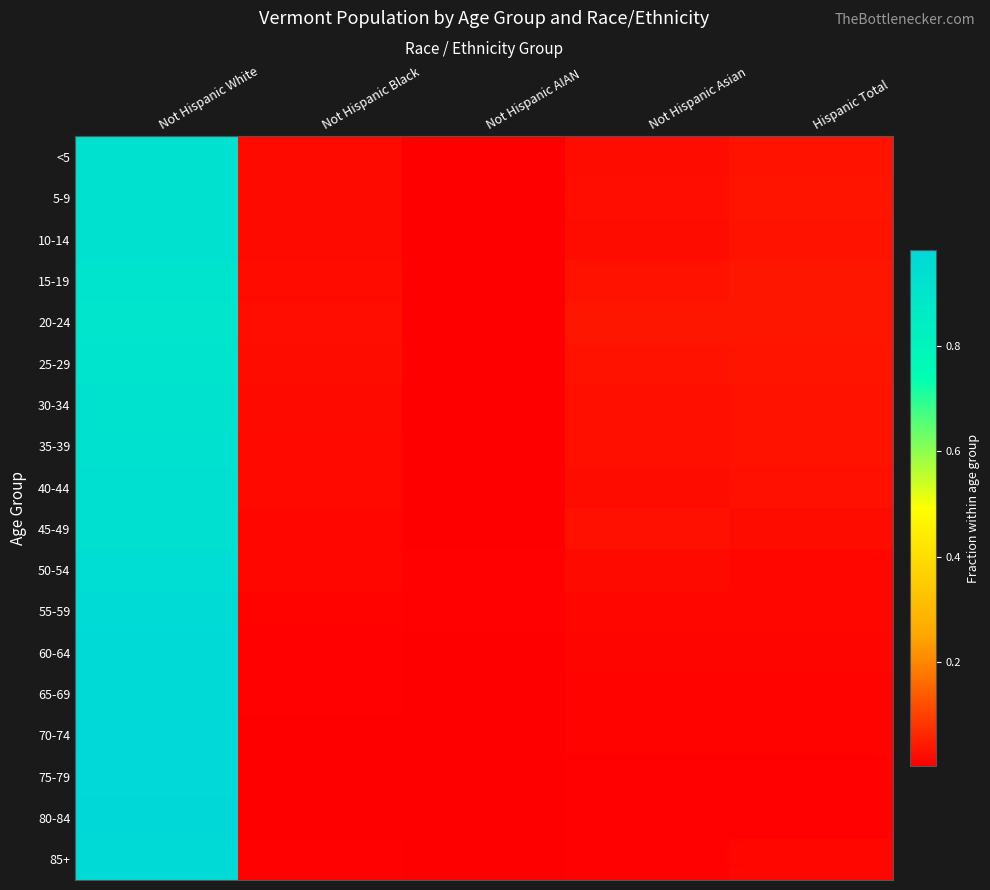

Which series has the largest total across all categories?

<5